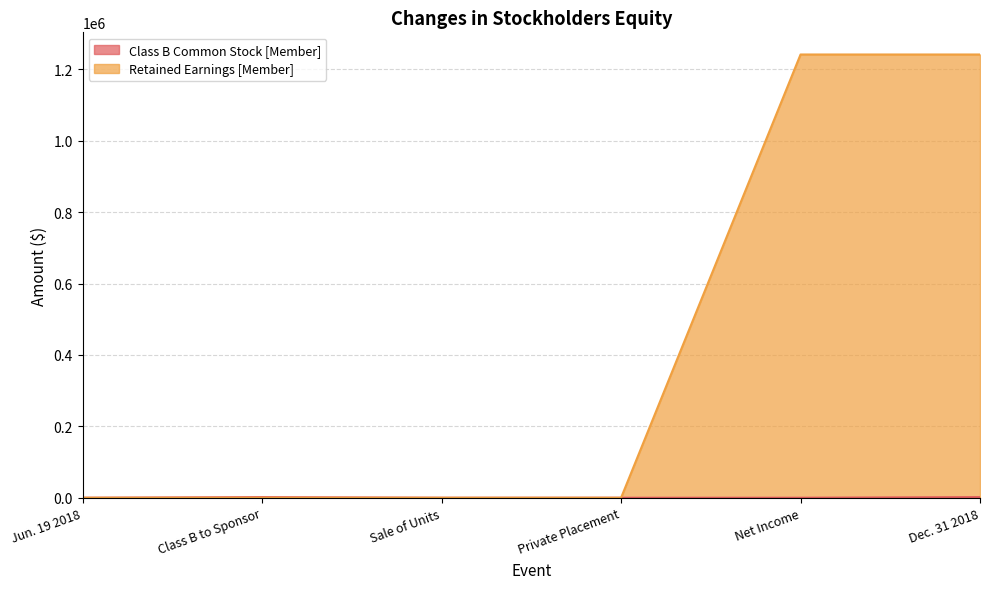

True or false: Class B Common Stock [Member] and Retained Earnings [Member] intersect in this chart.

False